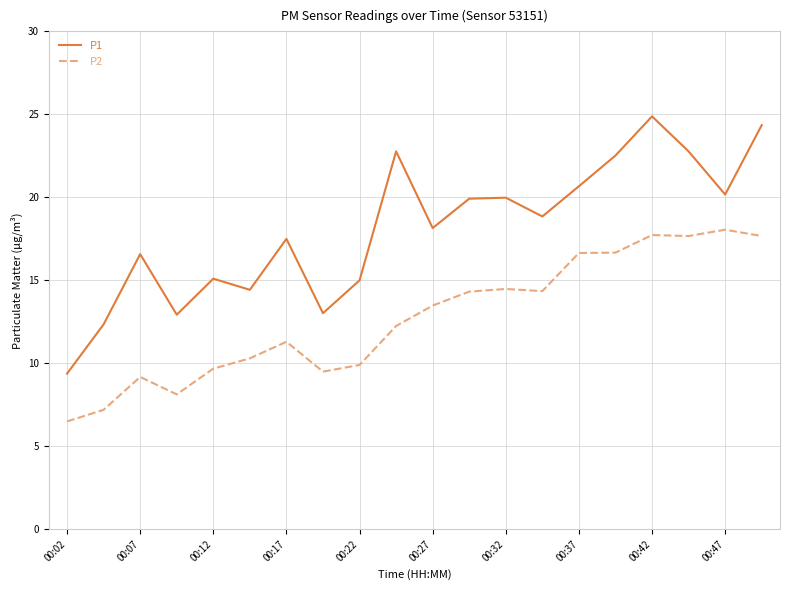

Rank the series by their average value, from highest to lowest.

P1, P2